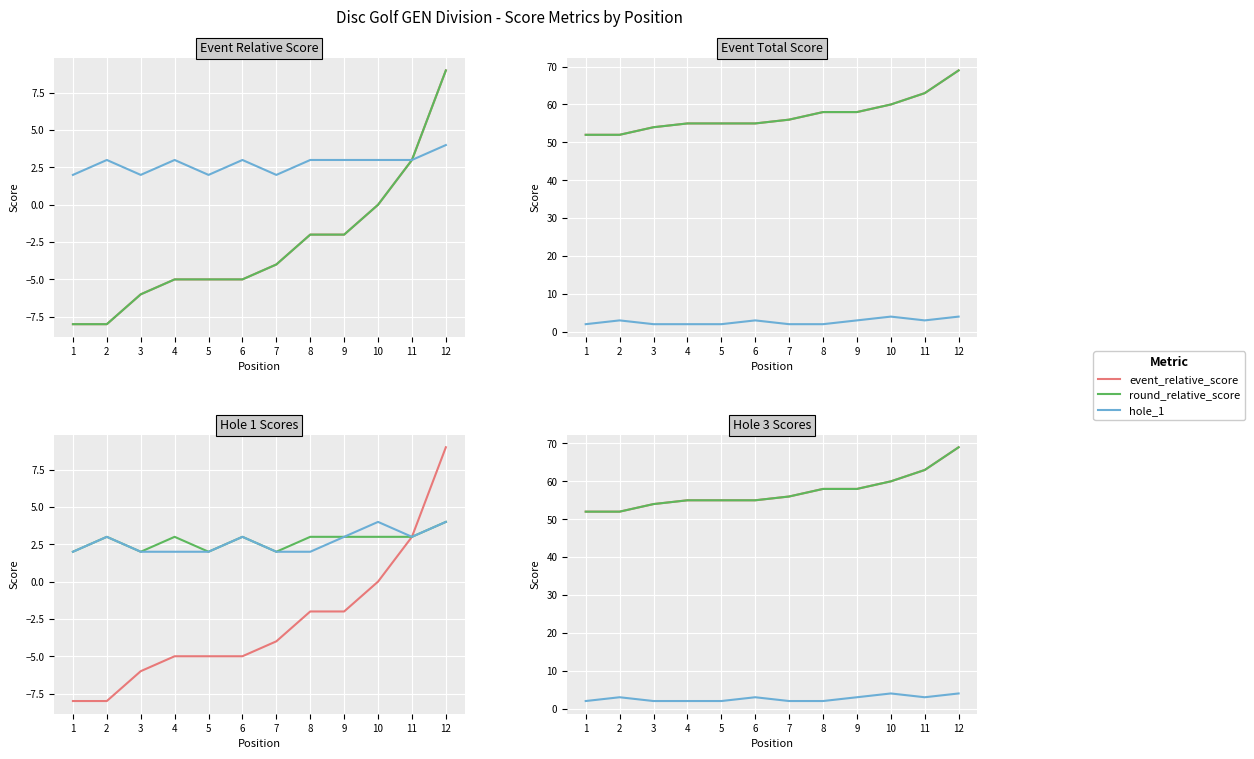

What is the sum of the event_total_score values at 10 and 2?

112